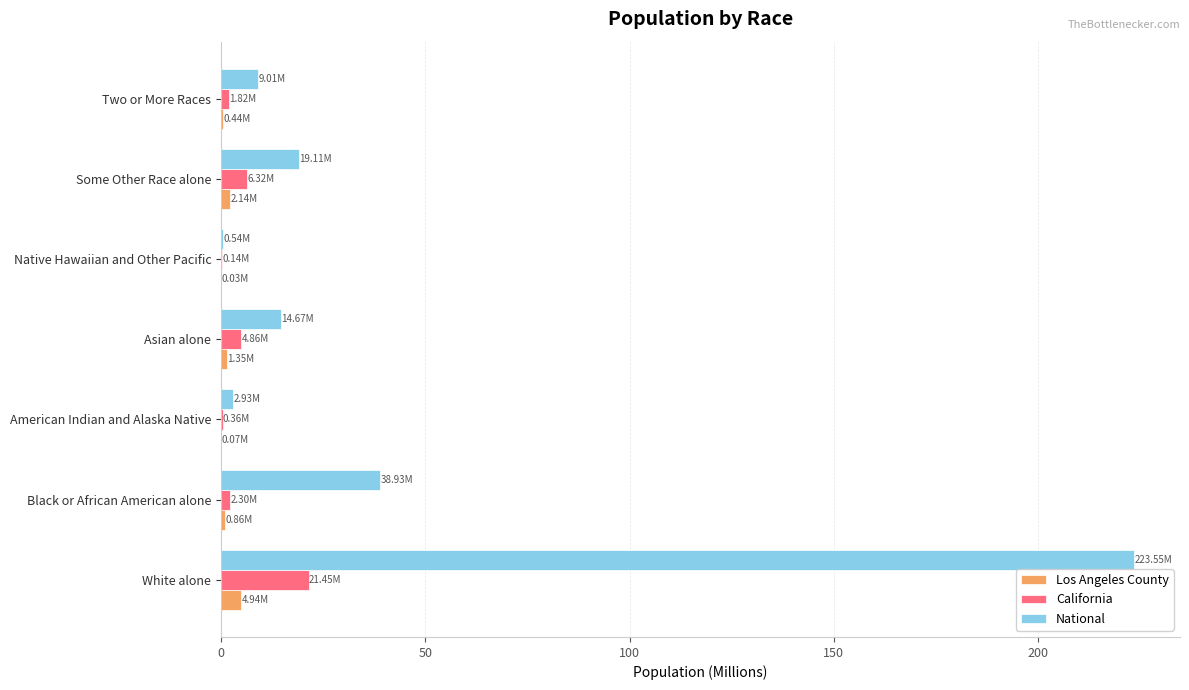

At which category is the sum across all series the highest?

White alone